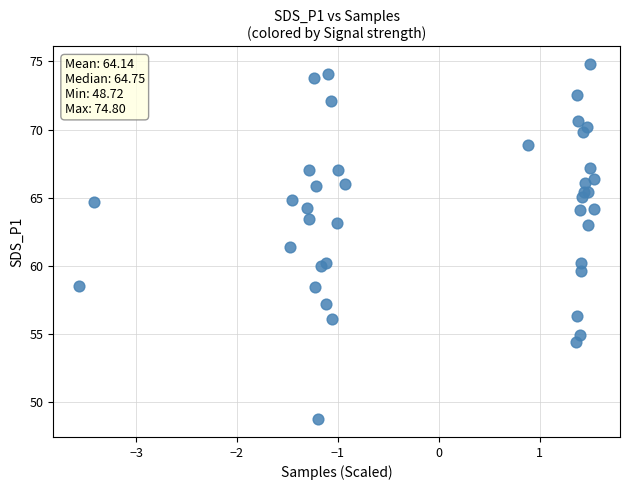

What Y value in the scatter plot is closest to 61?

61.4